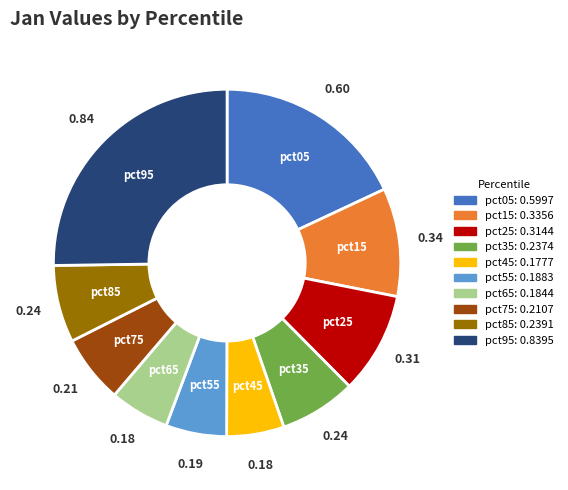

True or false: pct95 accounts for 16% of the total.

False